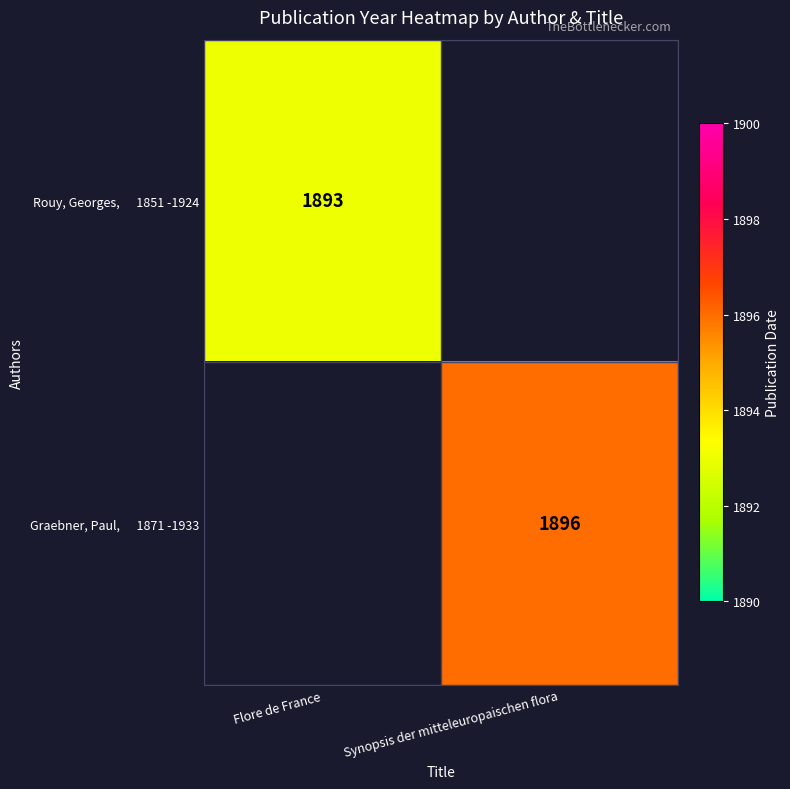

The value of Rouy, Georges, 1851 -1924 at Flore de France is 544.6. True or false?

False